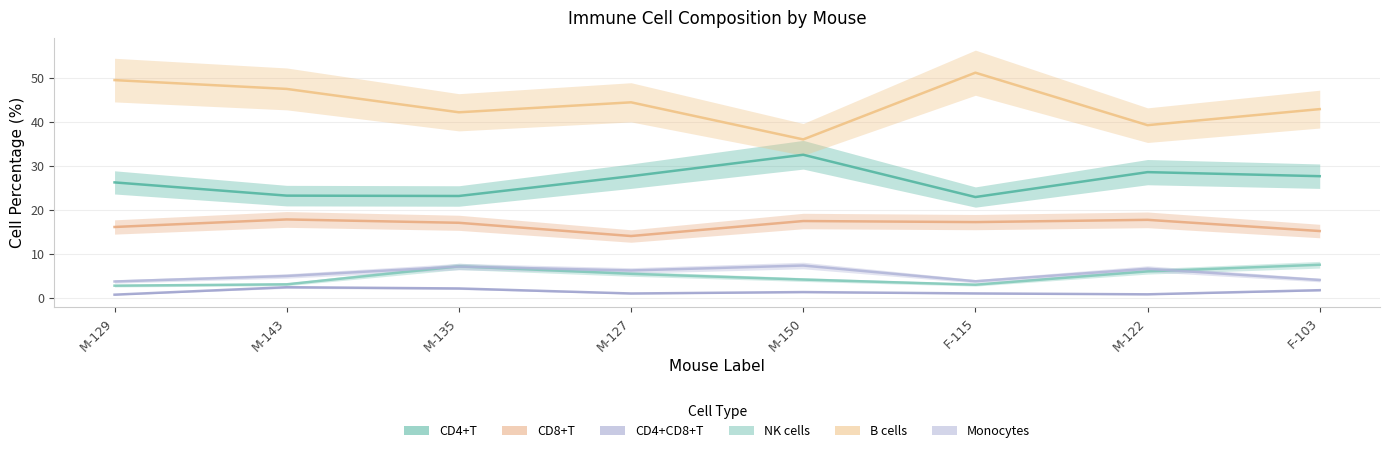

What is the difference between the maximum and minimum values in the NK cells series?

4.8